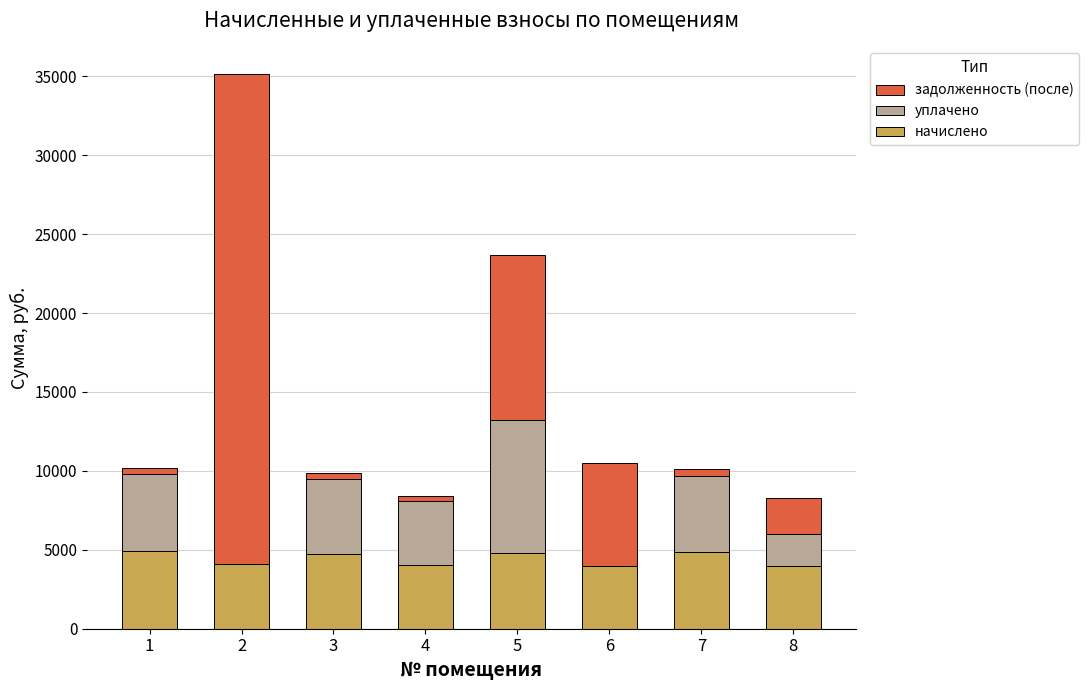

The value of начислено at 6 is 3969.8. True or false?

True